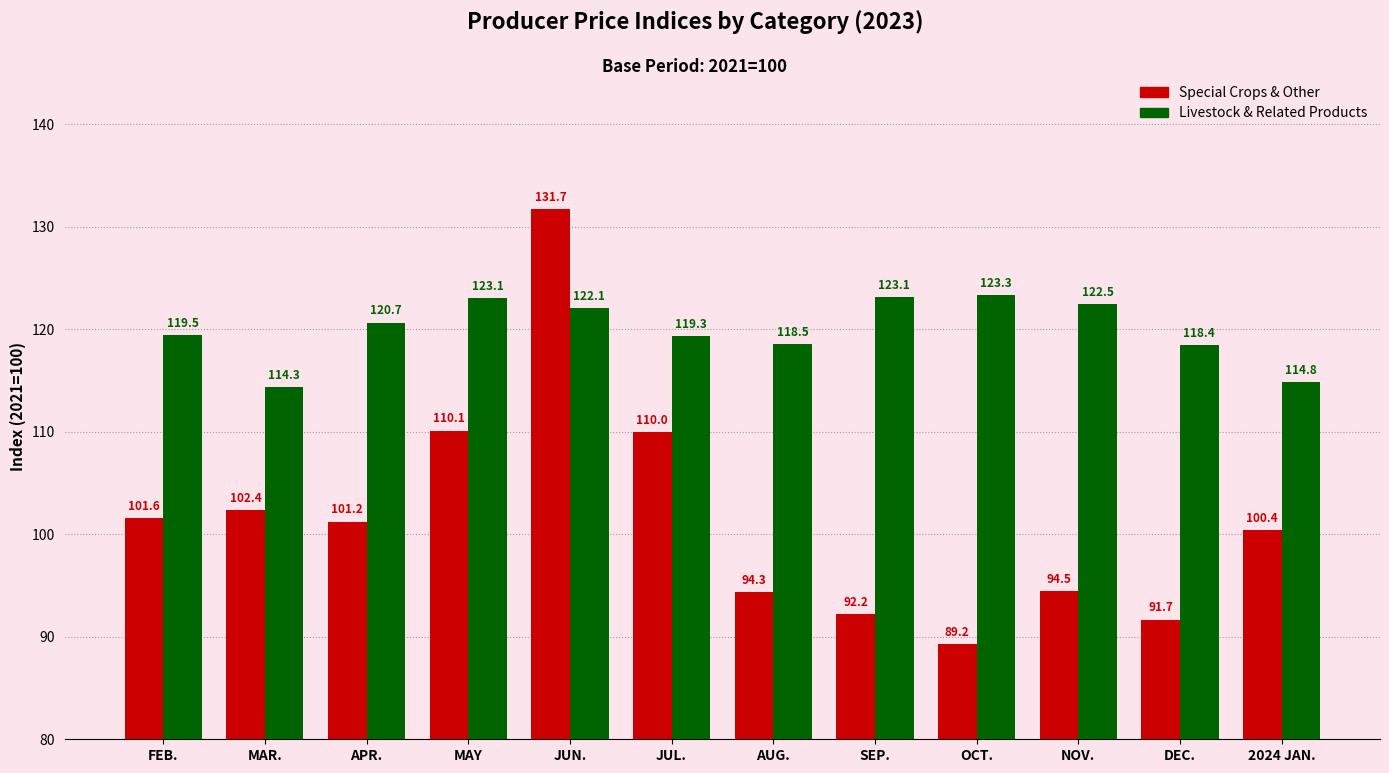

How many bars are there in total?

24